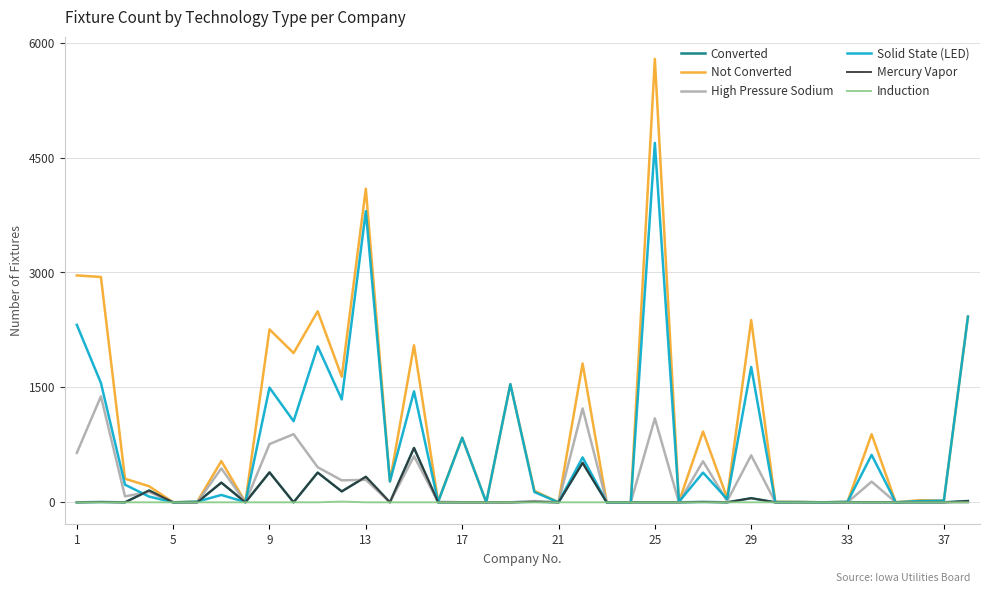

Does the chart have visible grid lines?

Yes